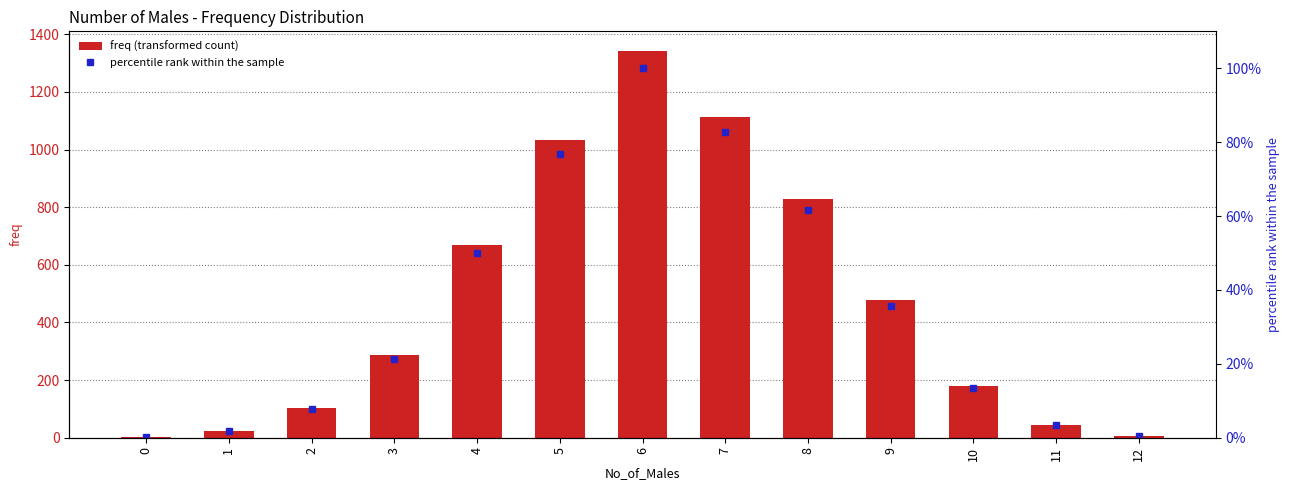

What is the average value of the freq series?

470.4